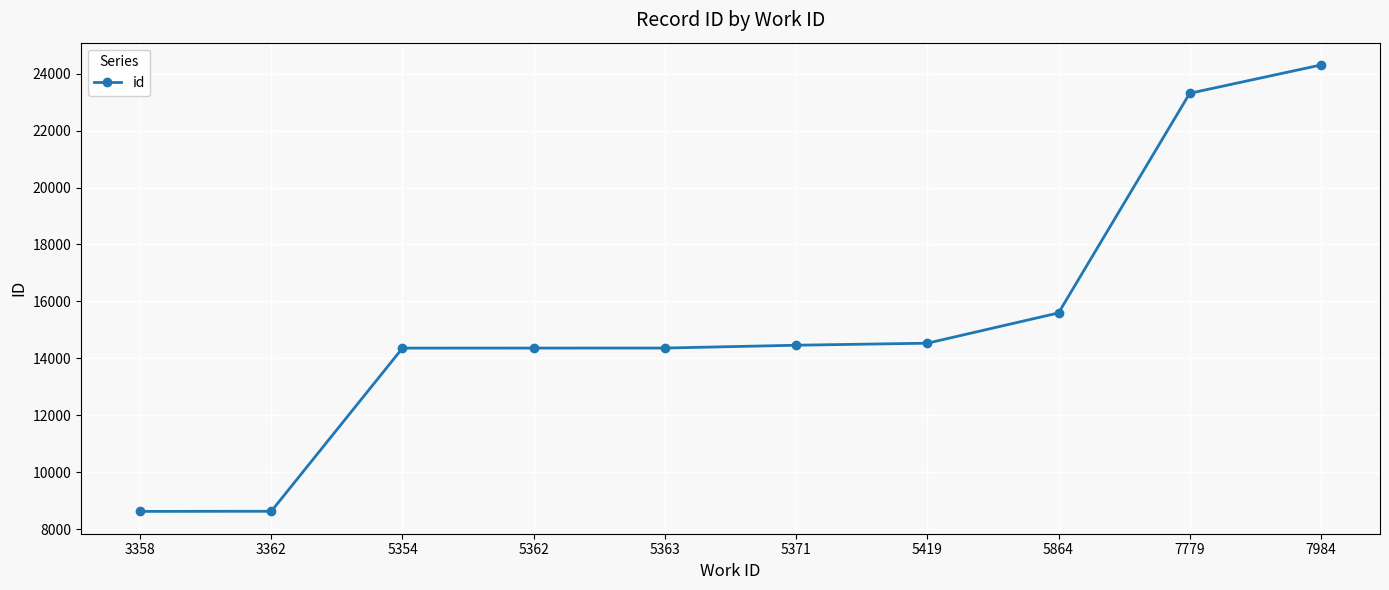

Is it true that the value at 5362 is 14364?

True